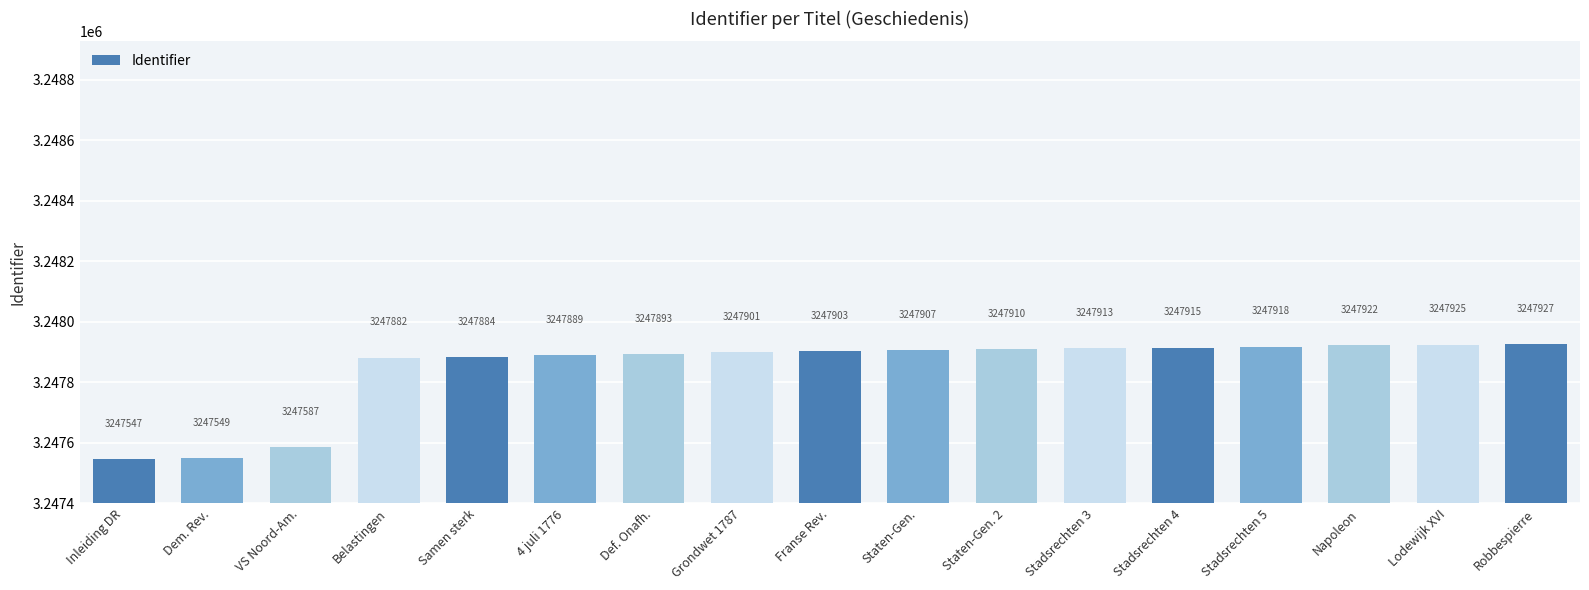

Reading right to left, transcribe all the data shown in this chart.

3247927	3247925	3247922	3247918	3247915	3247913	3247910	3247907	3247903	3247901	3247893	3247889	3247884	3247882	3247587	3247549	3247547